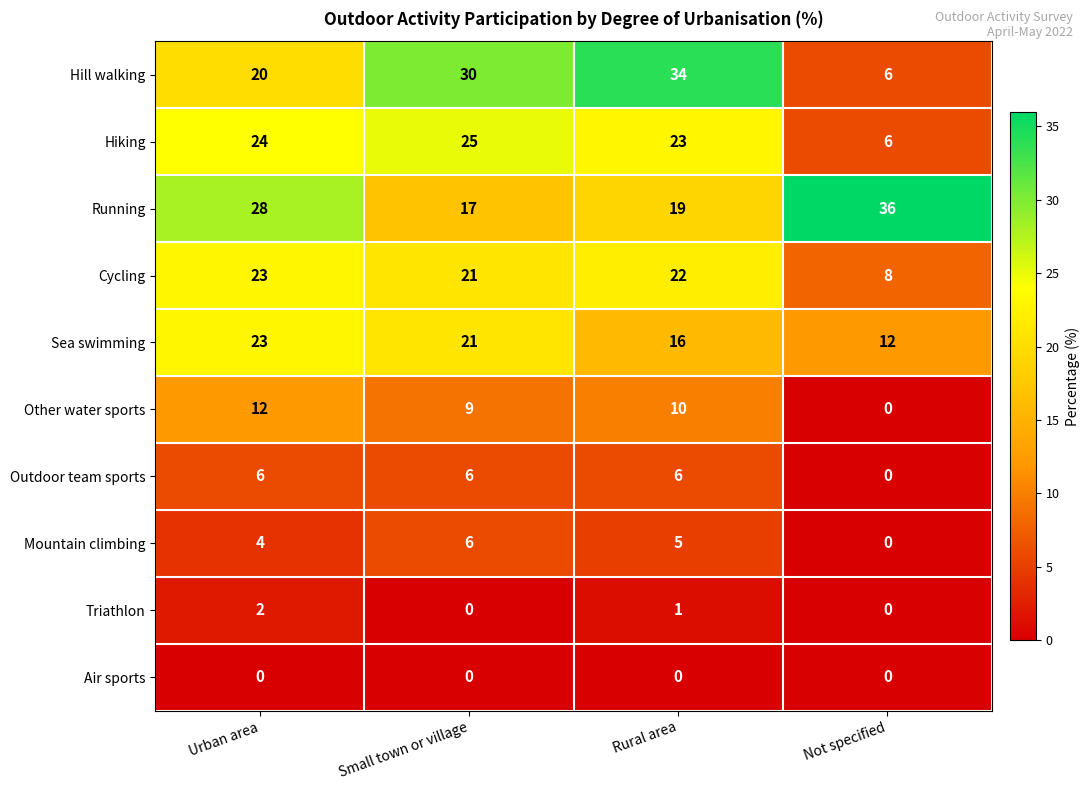

At which label does Hill walking reach its peak?

Rural area